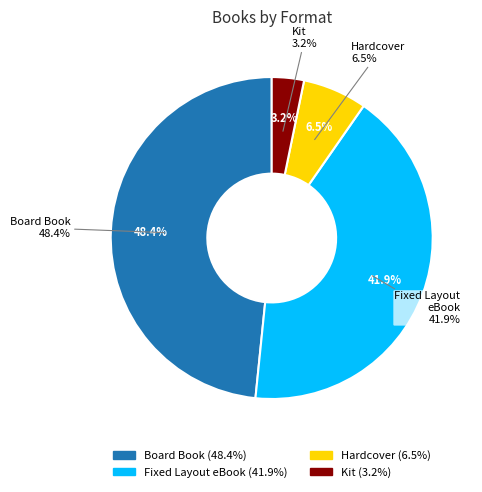

Is it true that Board Book is 42% of the pie?

False